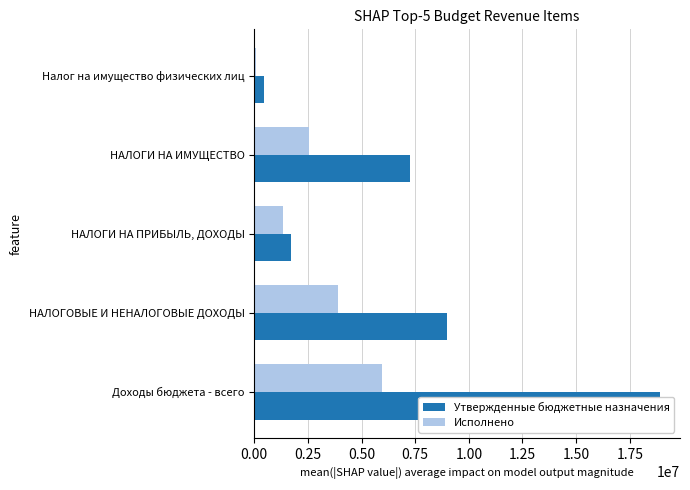

What is the difference between the maximum and second lowest values in the Утвержденные бюджетные назначения series?

17196100.0